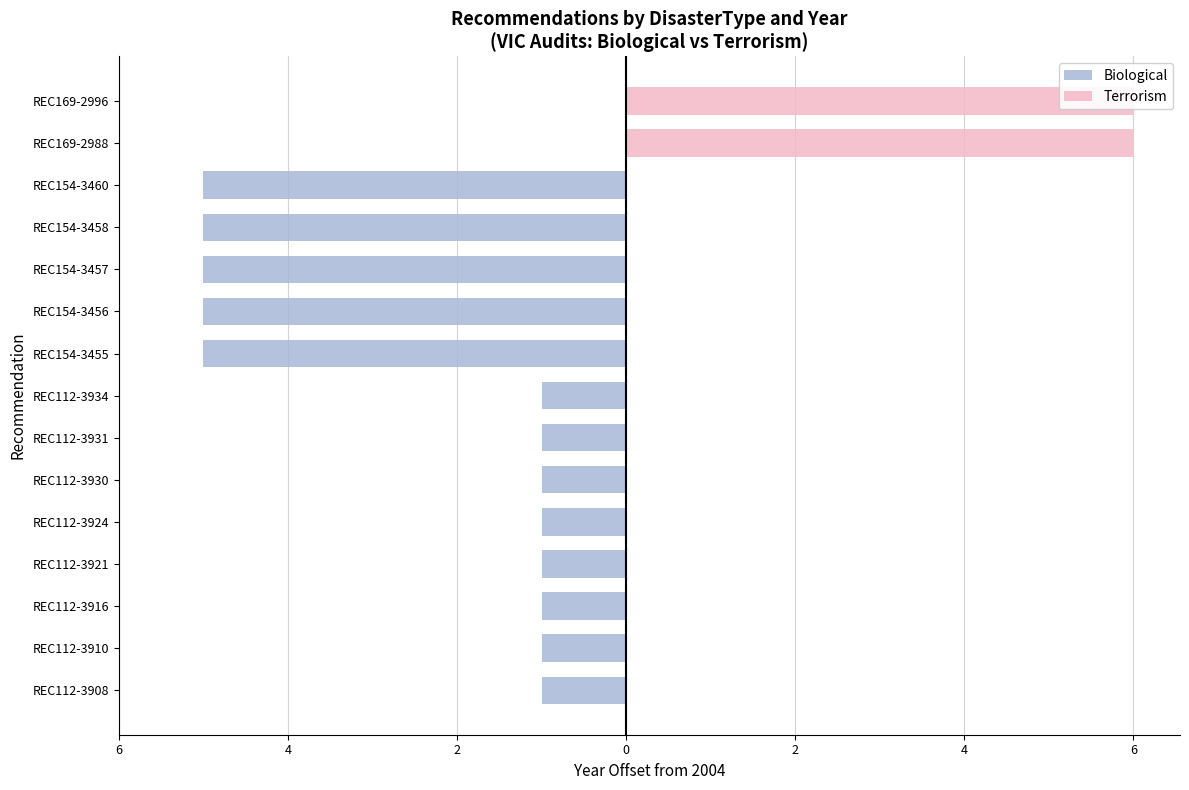

What value does the Biological series have at REC154-3460?

-5